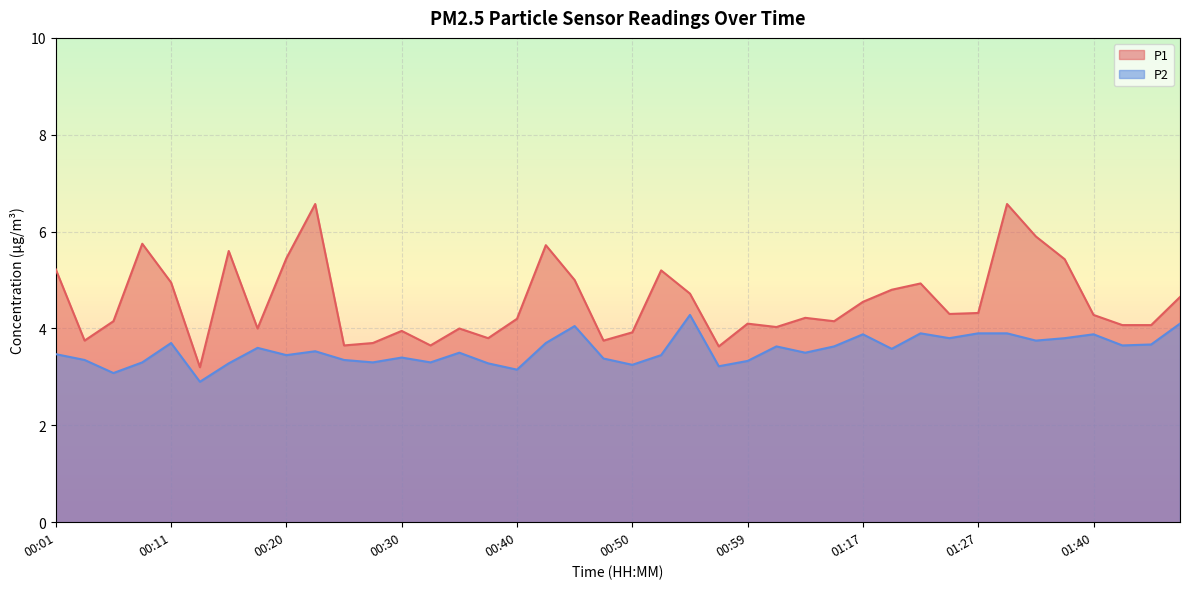

What position from the right is 01:02?

15